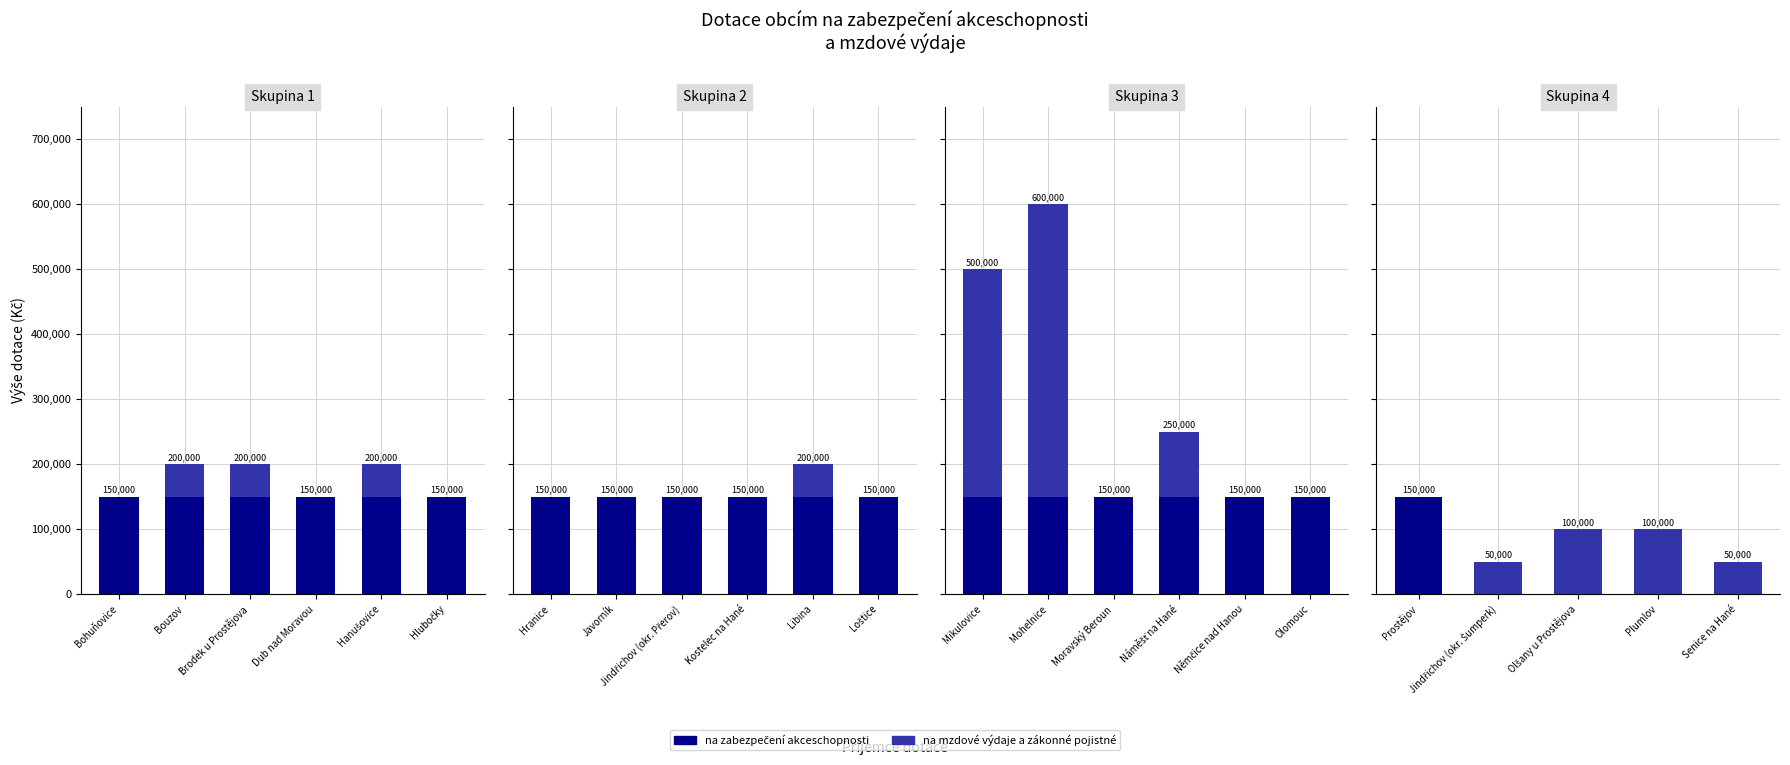

What is the difference between the na mzdové výdaje a zákonné pojistné values at Senice na Hané and Plumlov?

50000